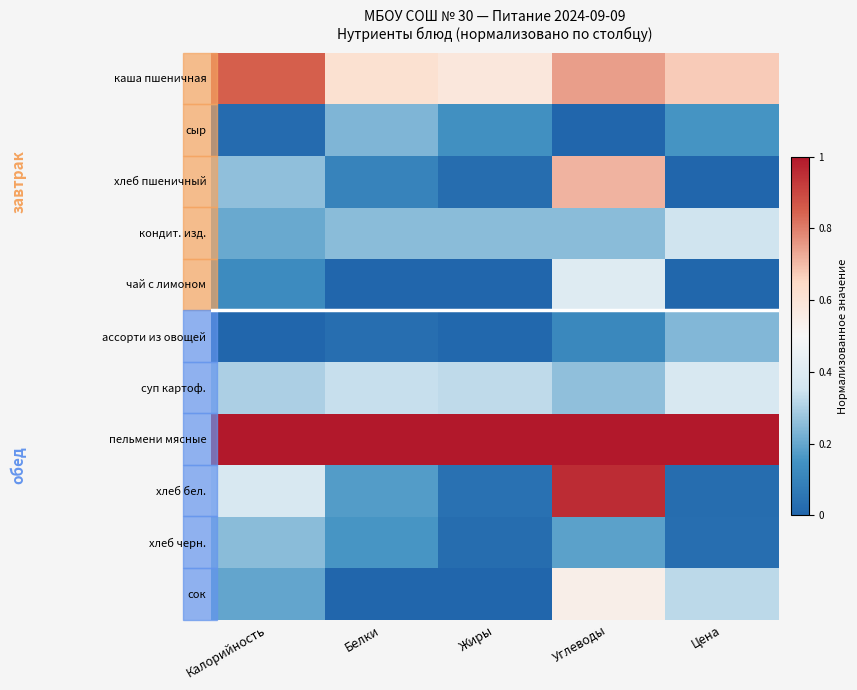

Which category has the lowest value across all series?

Углеводы